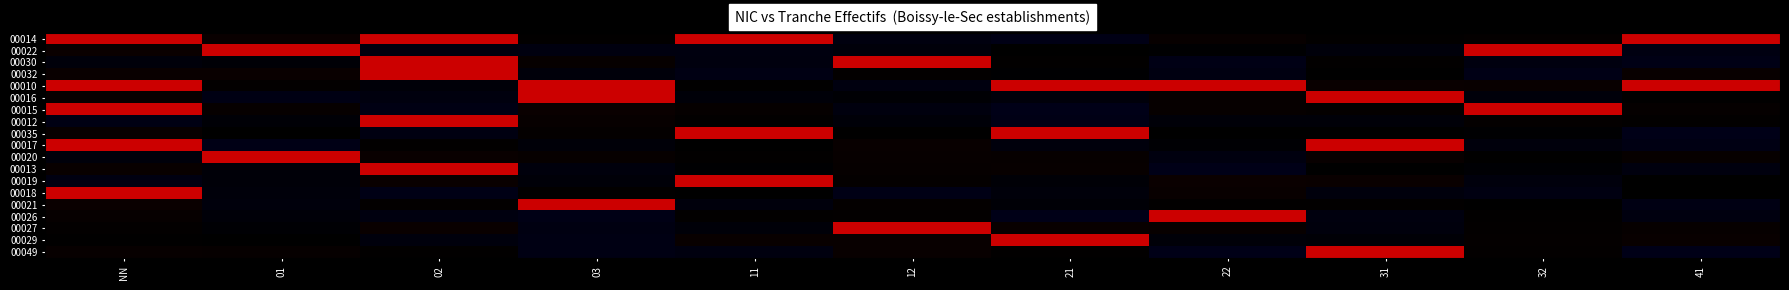

At how many categories does at least one series exceed 0?

11